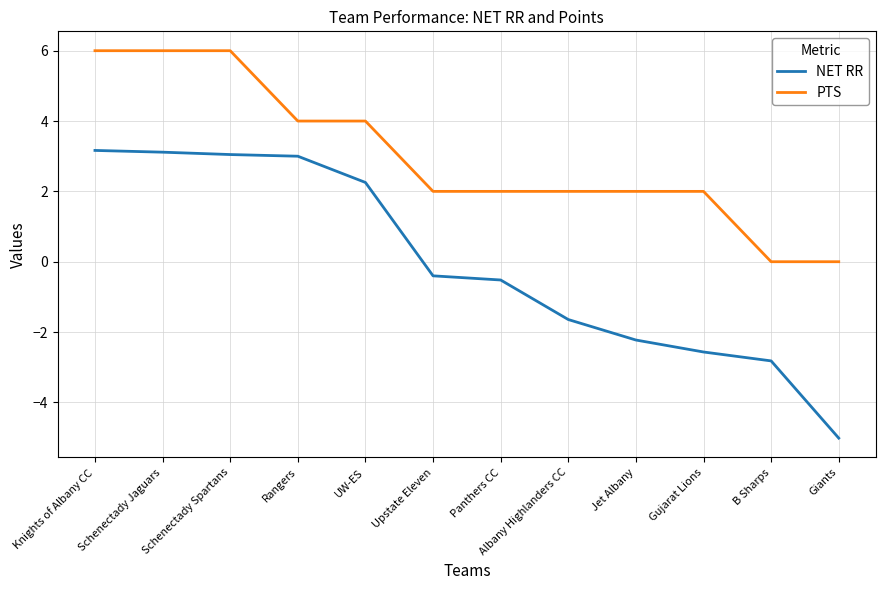

What position from the left is Gujarat Lions?

10